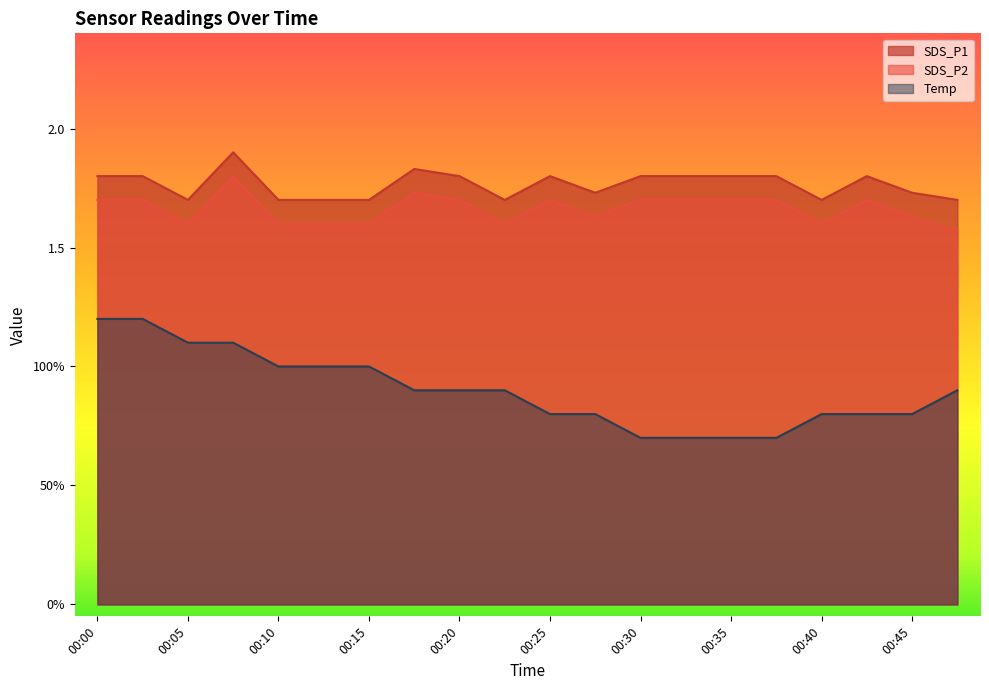

What is the difference between the maximum and minimum values in the SDS_P2 series?

0.2